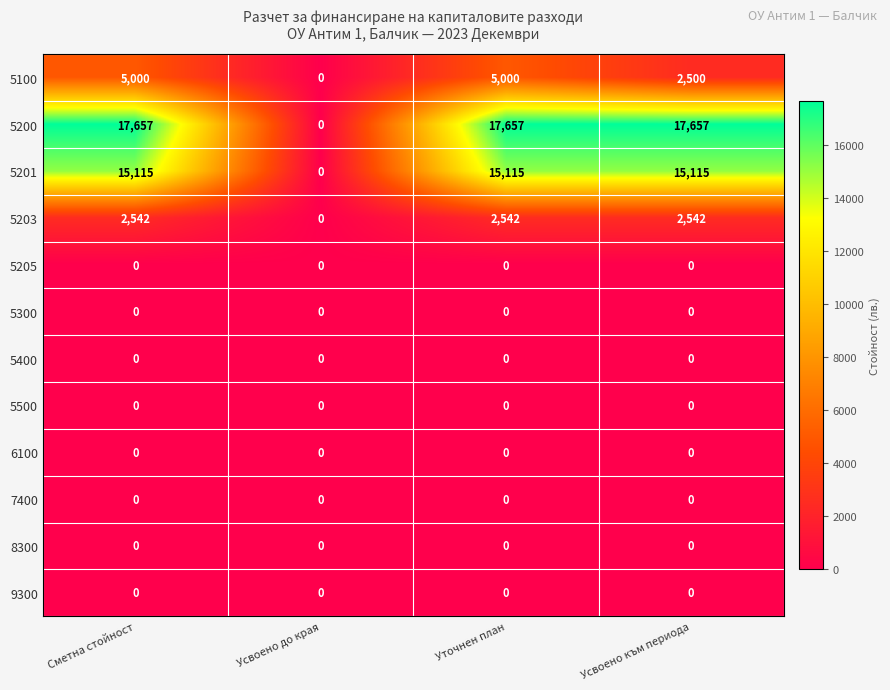

True or false: 8300 has a value of 0 at Усвоено до края.

True